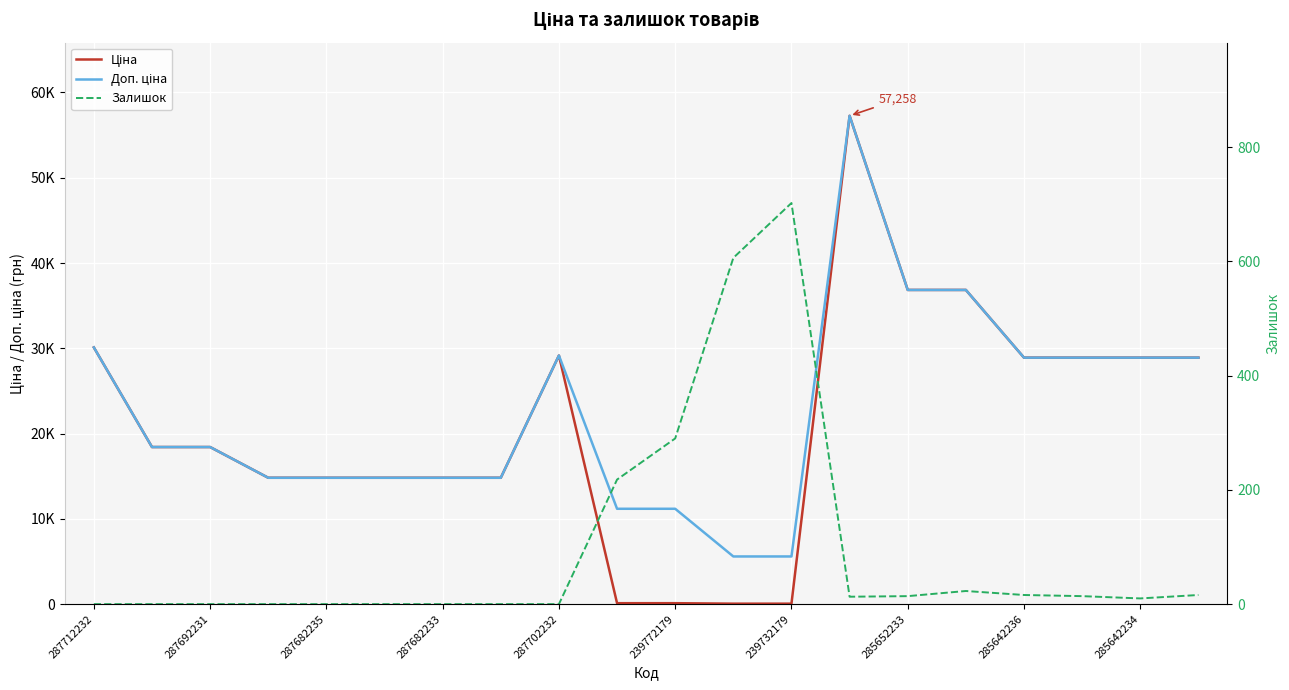

Which series changed the most between 285652233 and 14?

Ціна